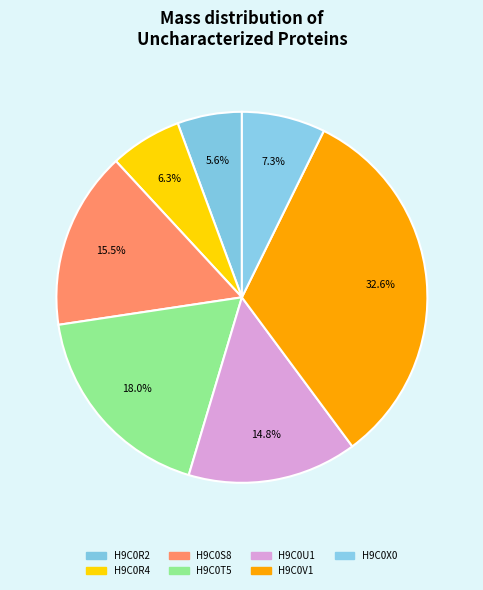

To the nearest percent, what is the average slice percentage?

14%